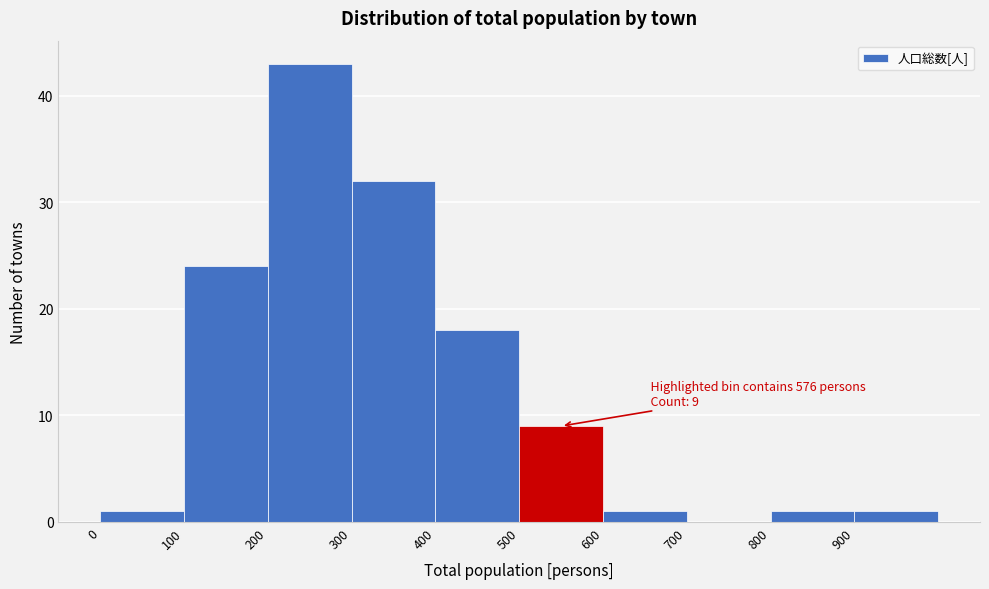

Over which range of the x-axis is the bar tallest?

200 to 300